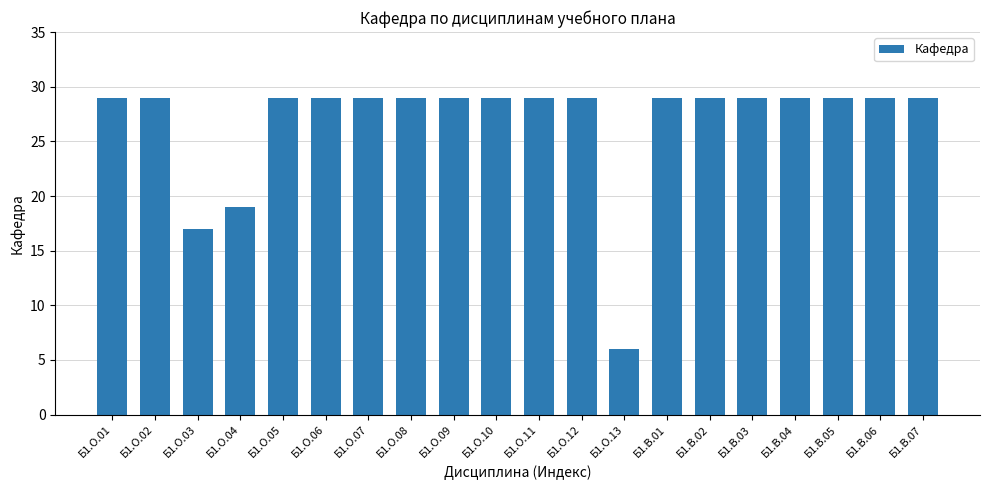

At which label is the value closest to 17?

Б1.О.03